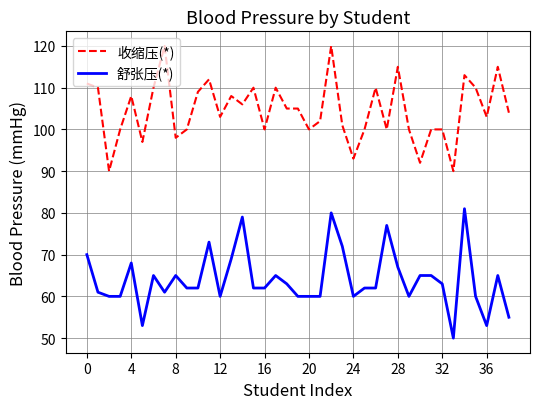

What is the difference between the maximum and minimum values in the 舒张压(*) series?

31